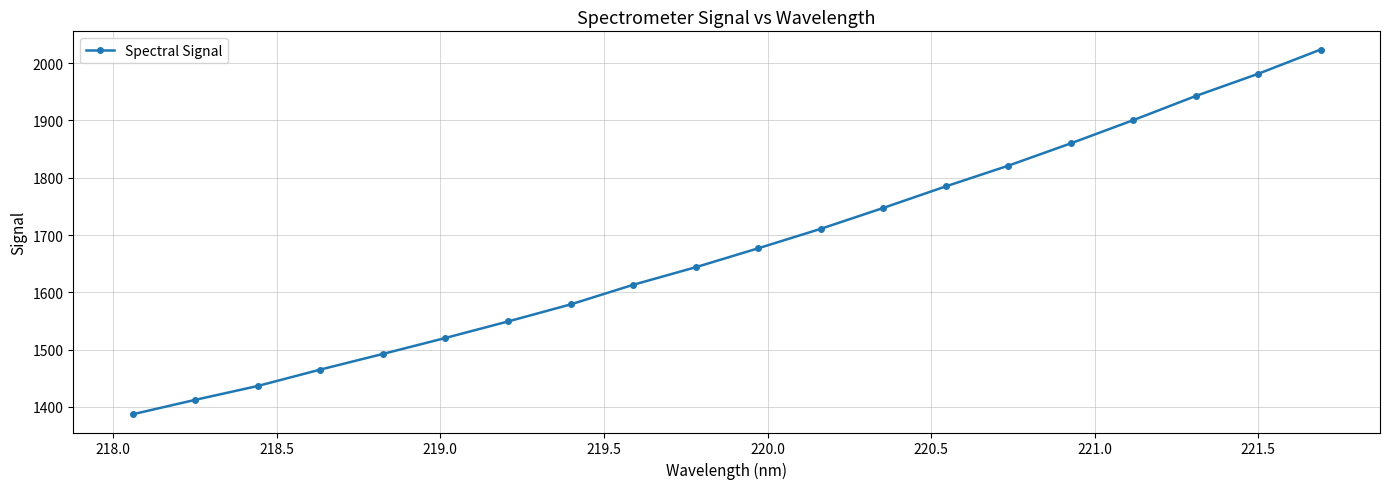

What is the sum of all values?

33547.6